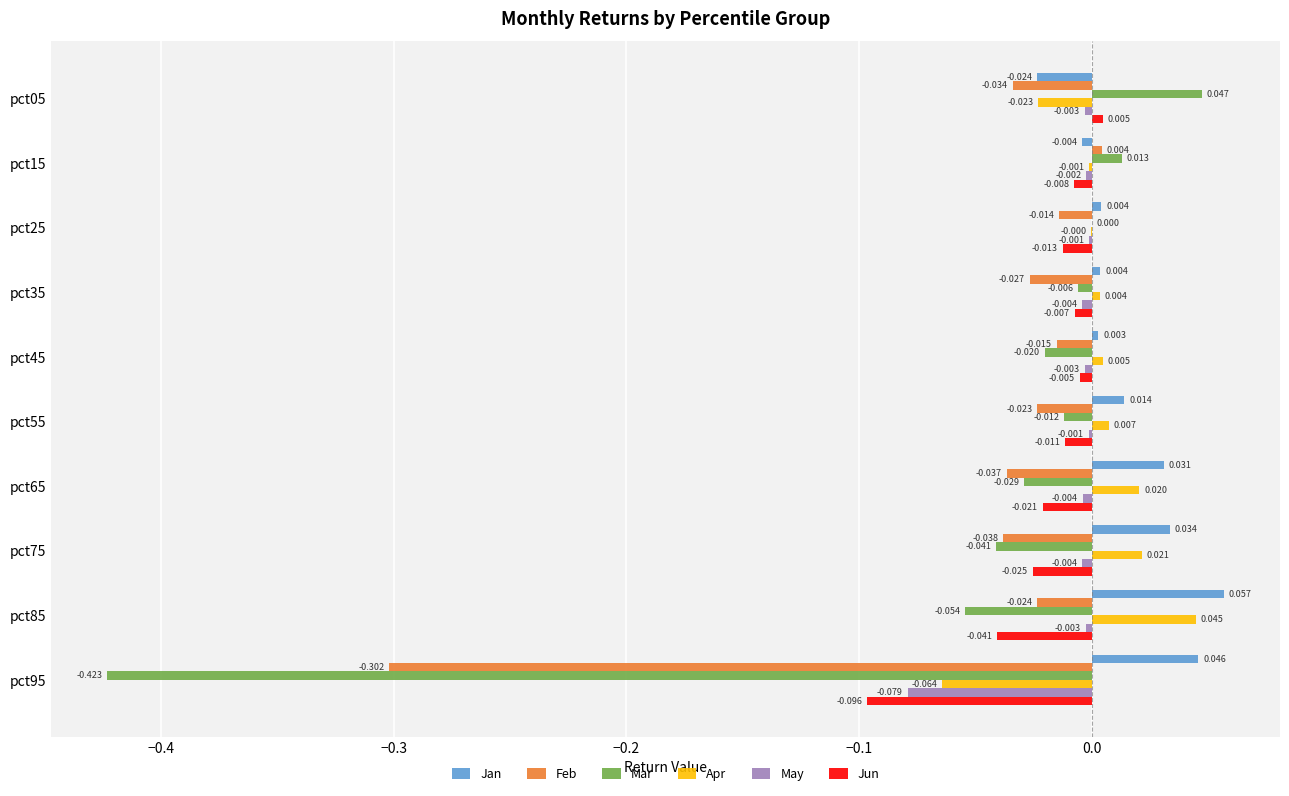

Between pct15 and pct45, which series saw the biggest shift?

Mar